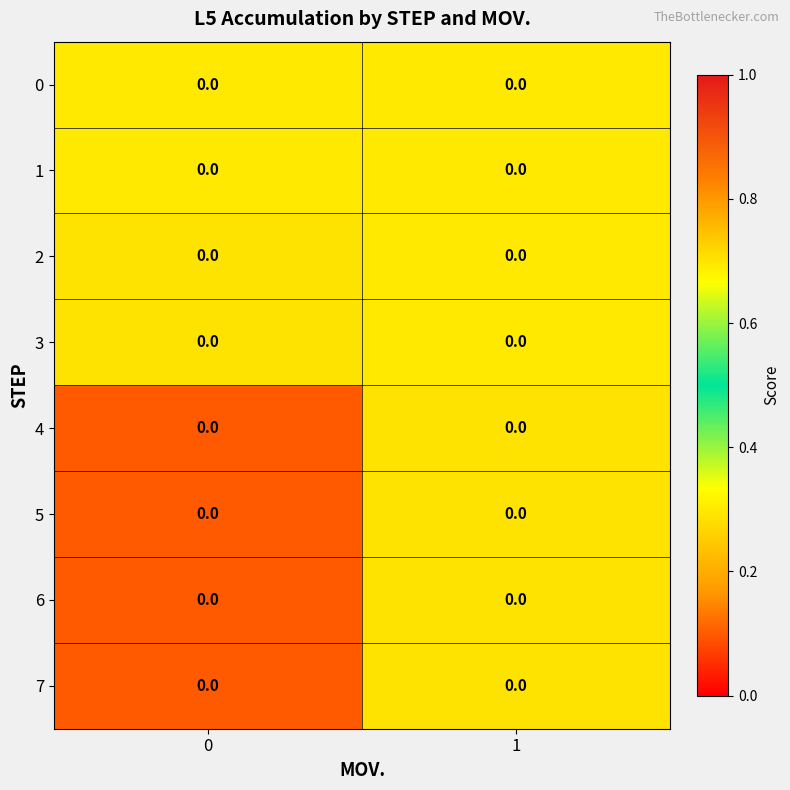

How many 2 values are between 0 and 1?

2